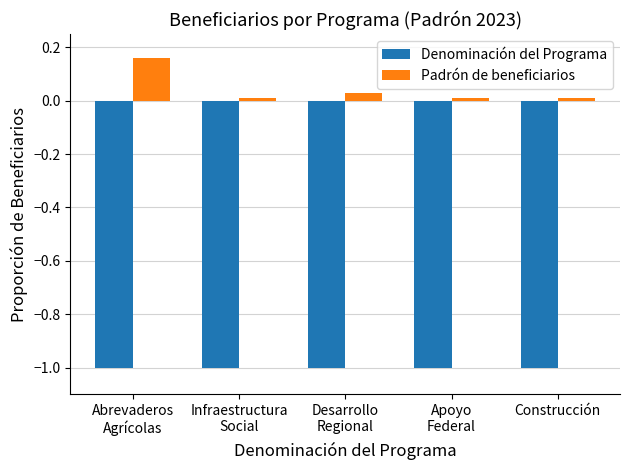

How many groups of bars are there?

5